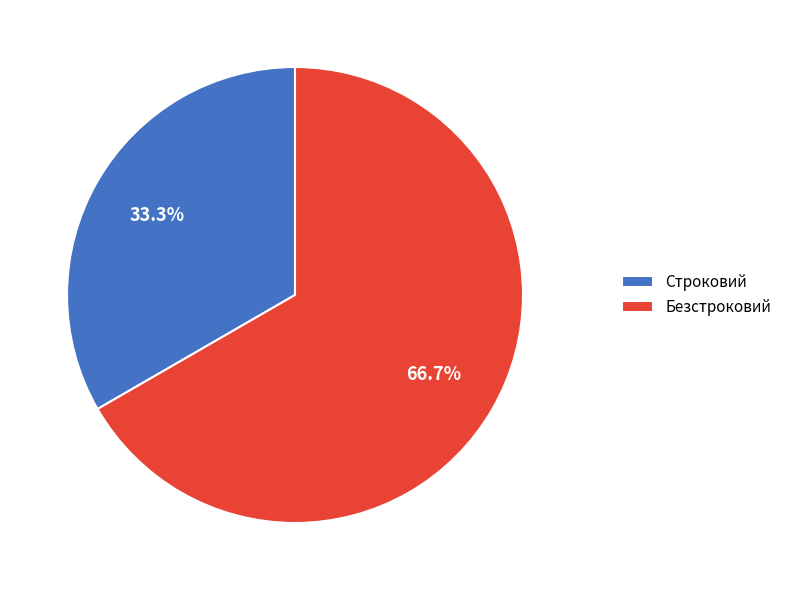

Between Строковий and Безстроковий, which is larger?

Безстроковий